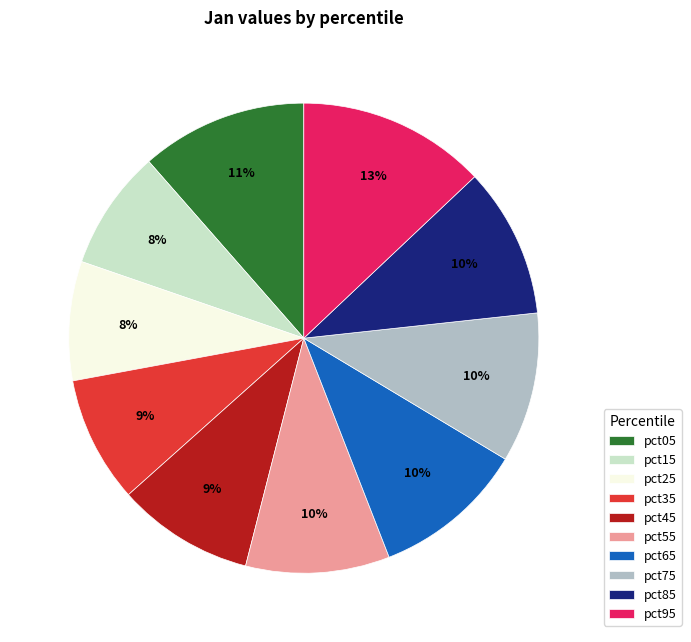

Is pct55 the majority of the pie?

No